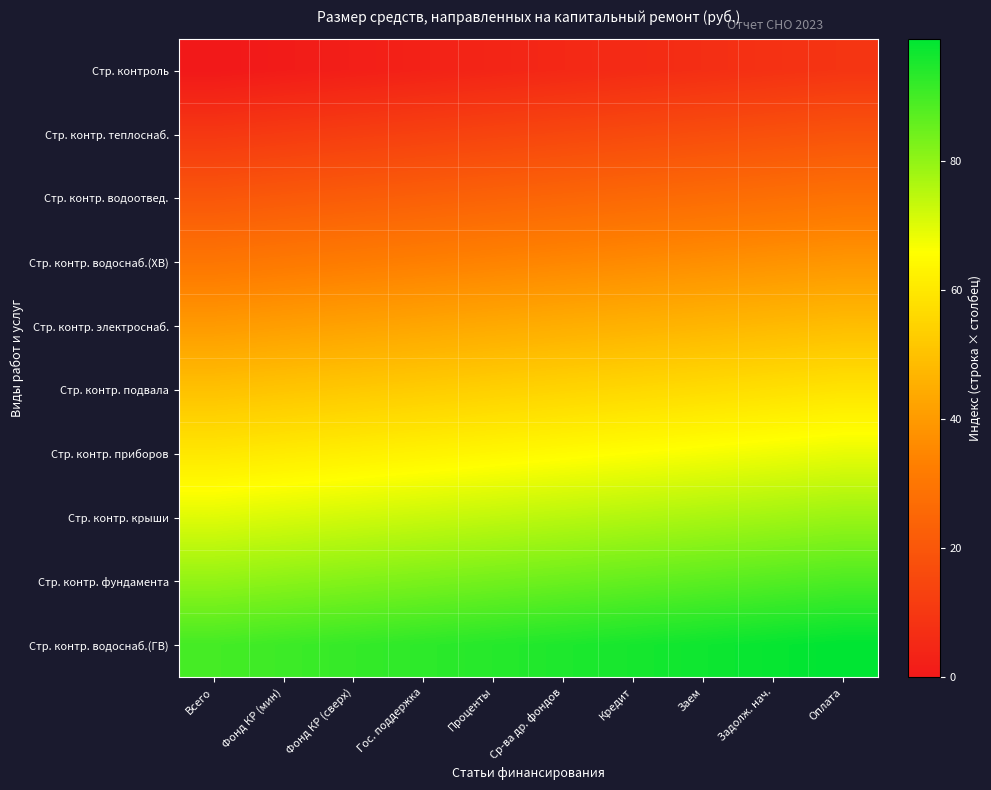

Count the number of categories in the chart.

10